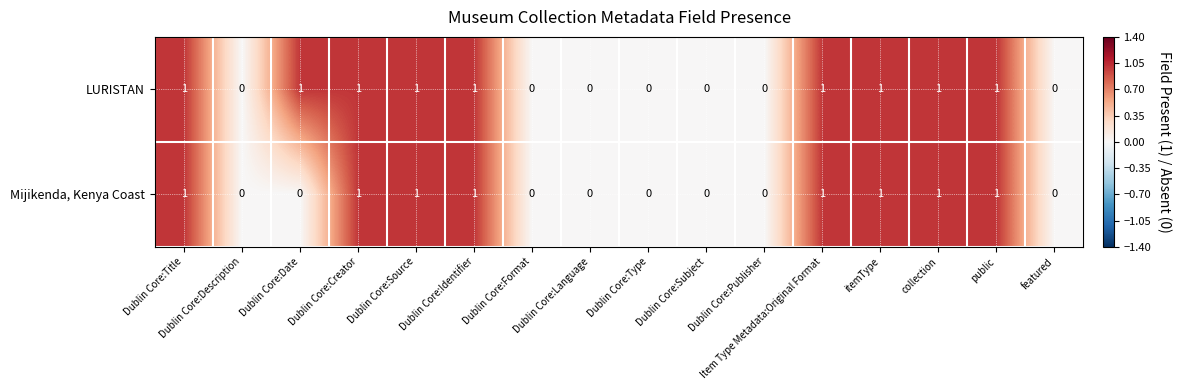

At Dublin Core:Date, list the series in order from smallest to largest.

Mijikenda, Kenya Coast, LURISTAN